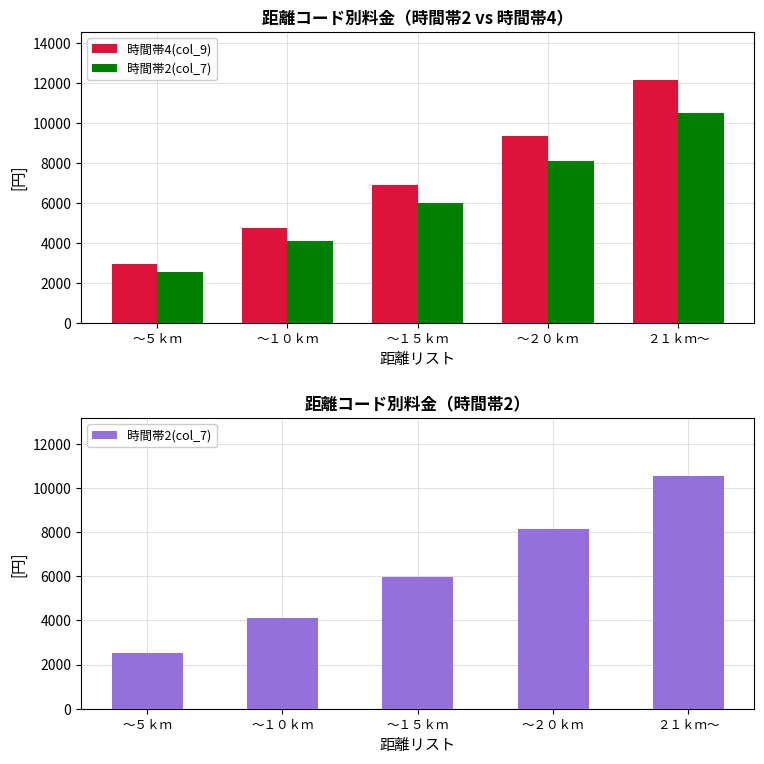

List the labels in order of 時間帯2(col_7) value, largest first.

２１ｋｍ～, ～２０ｋｍ, ～１５ｋｍ, ～１０ｋｍ, ～５ｋｍ